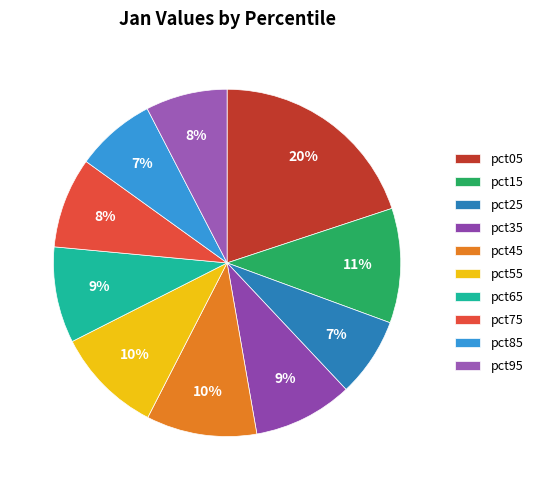

Count the number of slices in the pie.

10